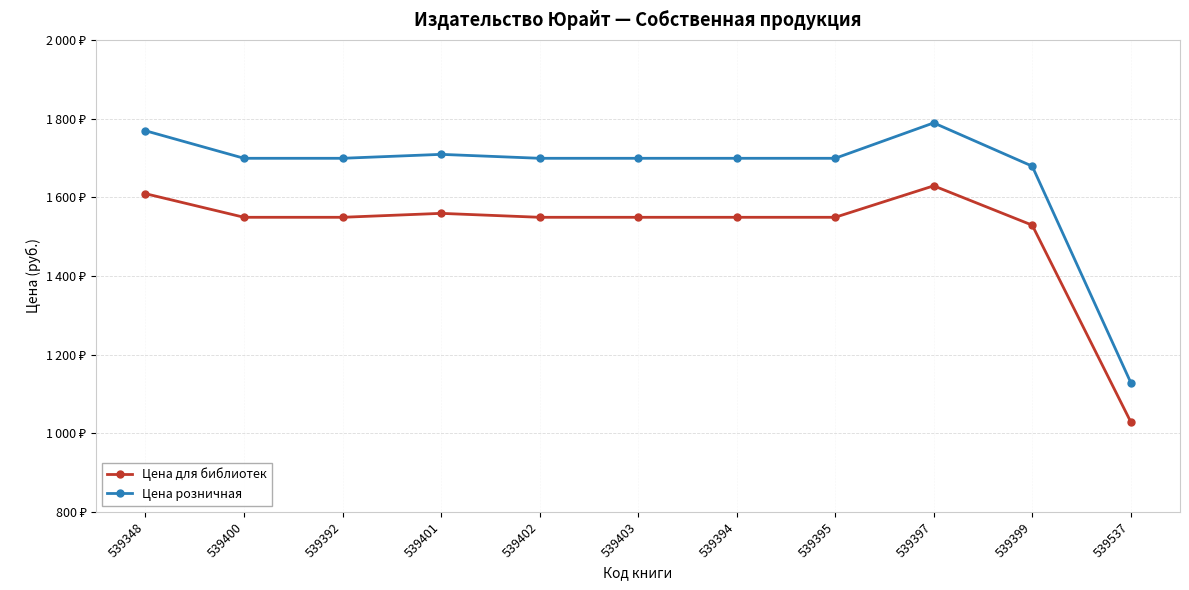

Rank the series by their average value, from highest to lowest.

Цена розничная, Цена для библиотек